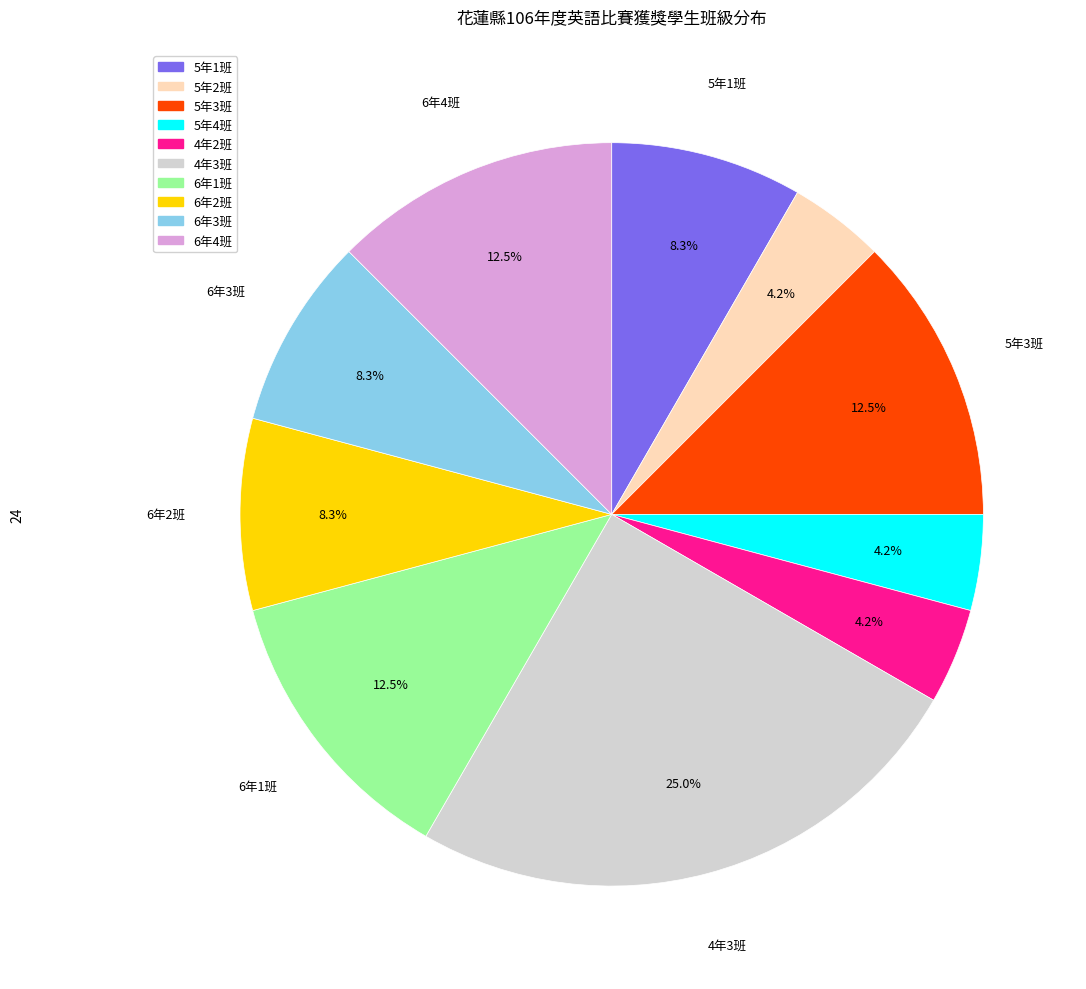

To the nearest percent, what is the difference between the largest and smallest slice percentages?

21%